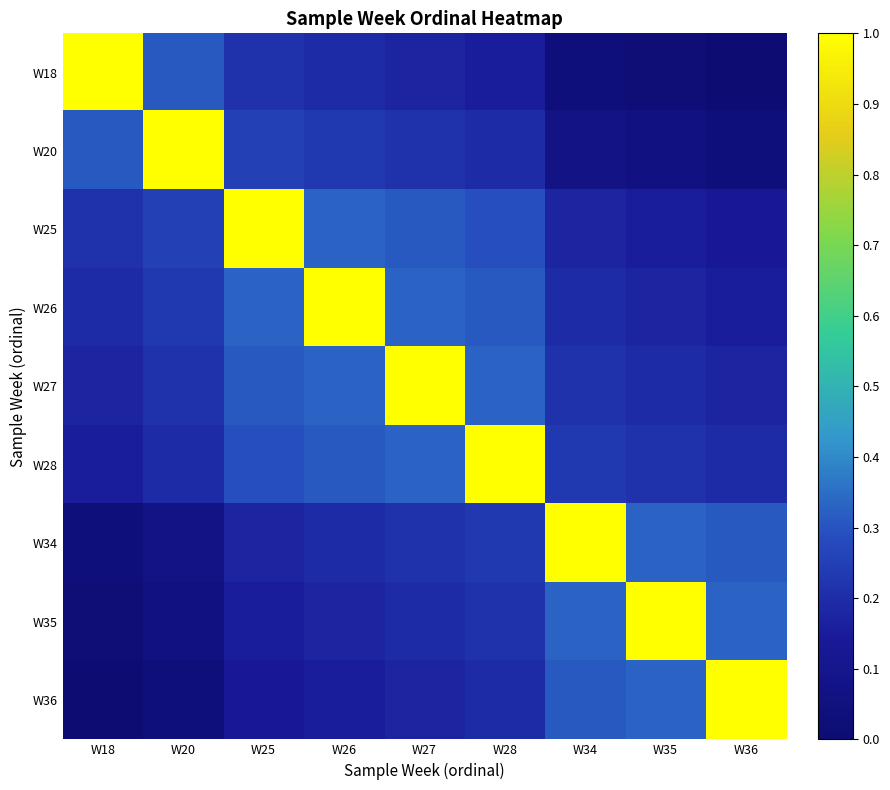

Which has a higher value, W20 or W35?

W20